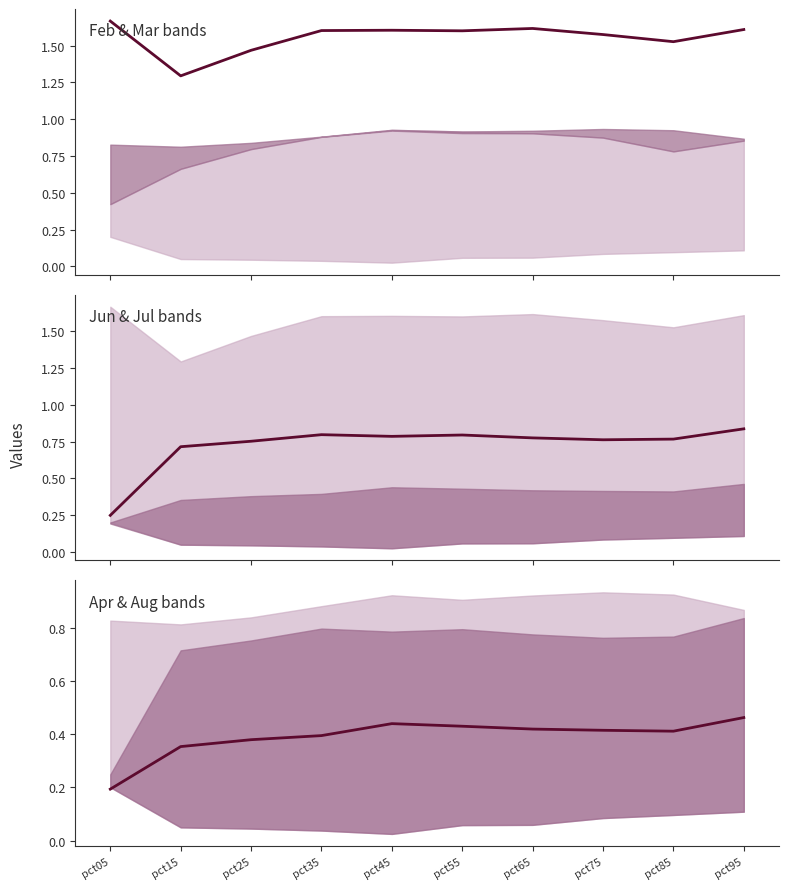

What is the value of the Aug point at the 6th from the left?

0.4